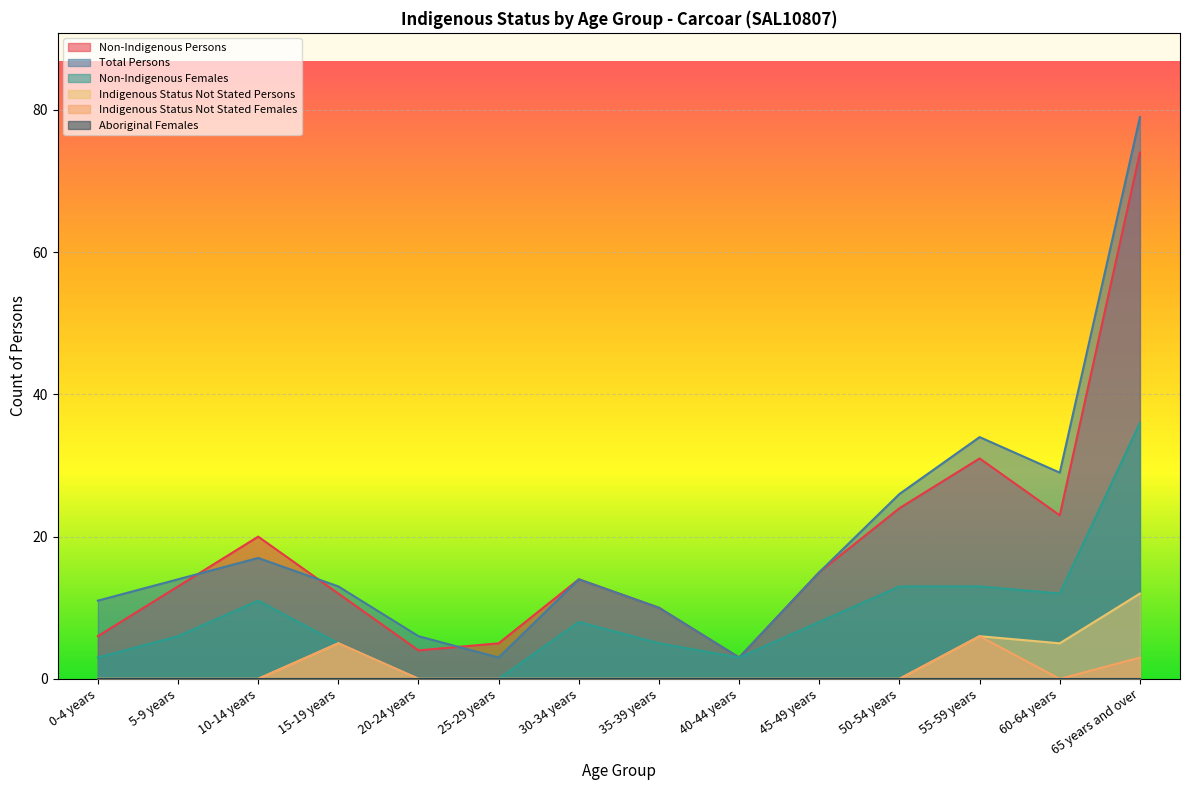

Count the number of data series in this chart.

6